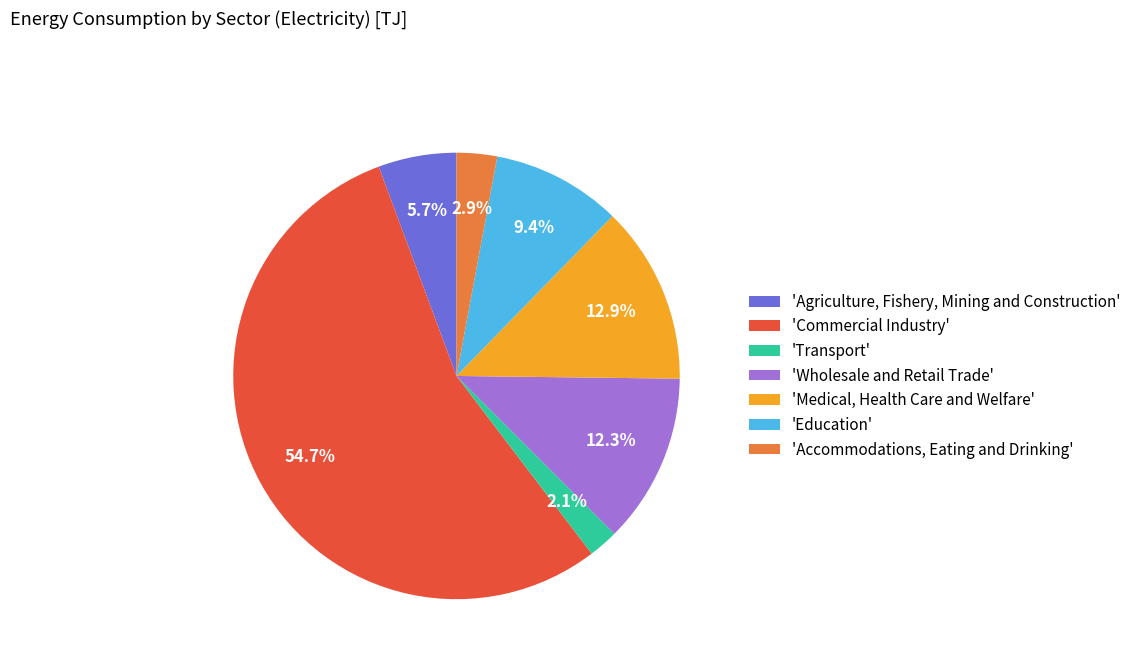

Which category has the smallest portion of the pie?

'Transport'